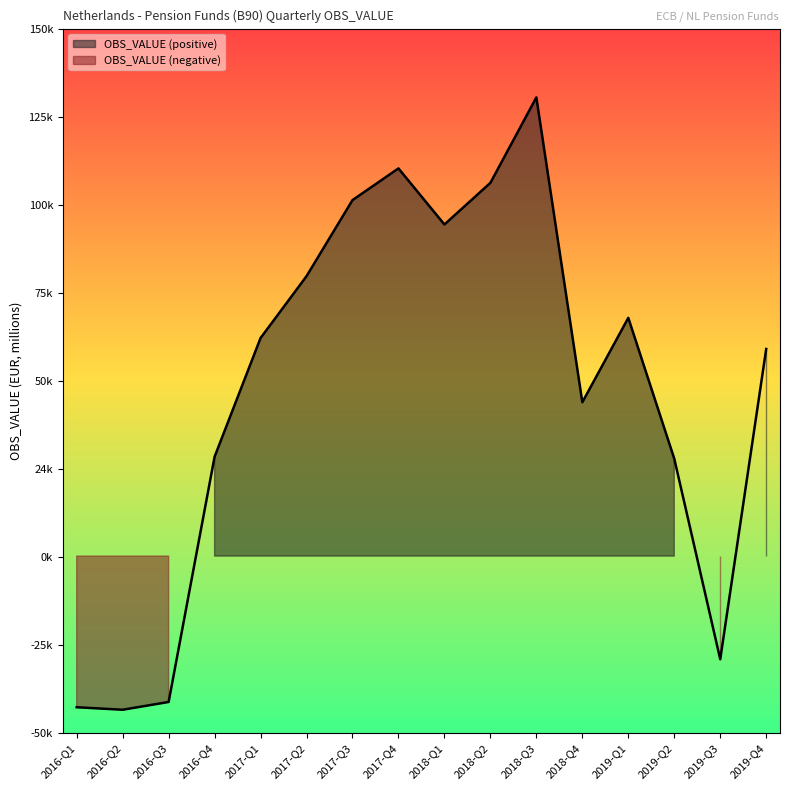

How many values are below 62258?

8